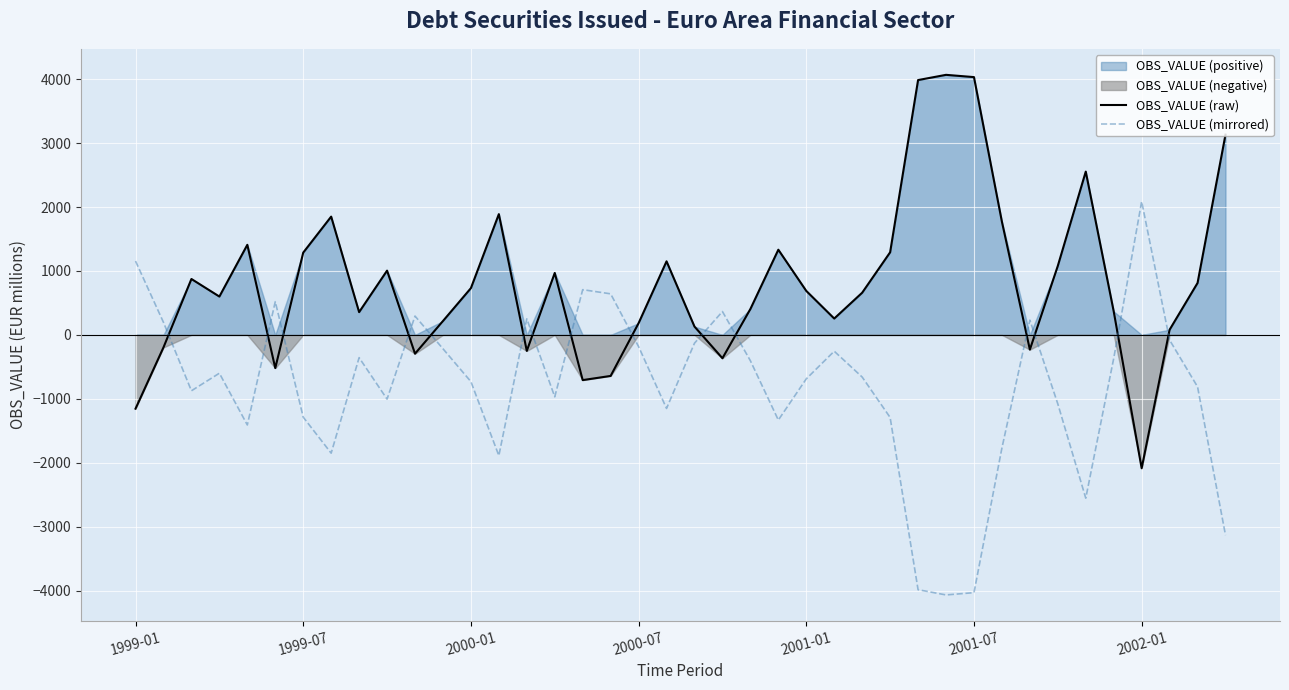

True or false: OBS_VALUE (mirrored) and OBS_VALUE (raw) cross at least once.

True